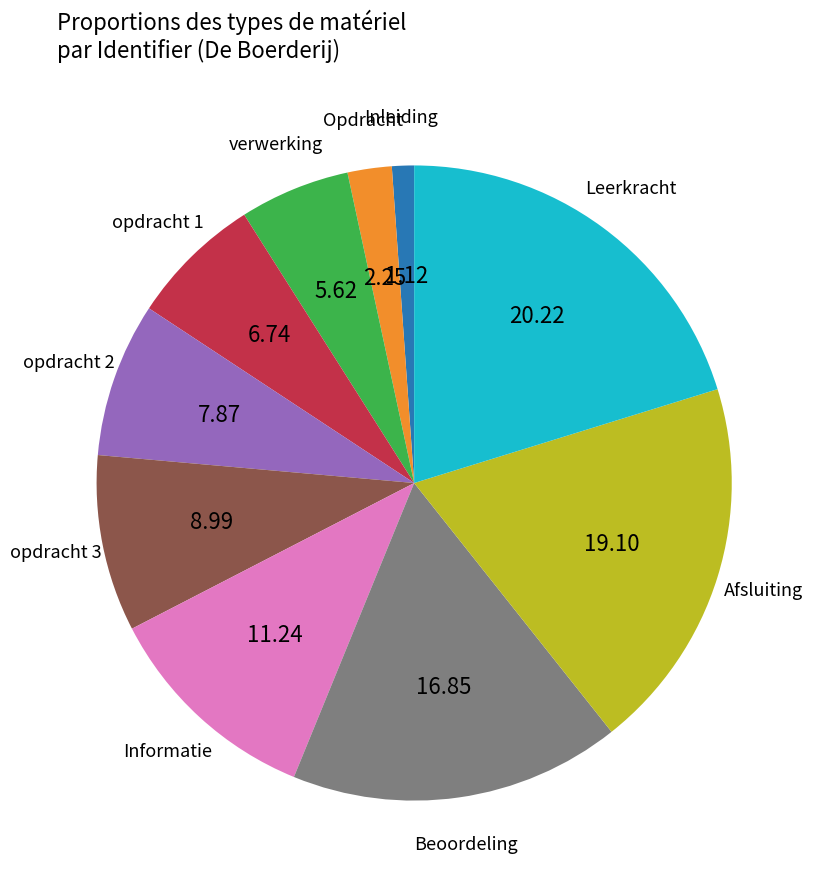

What is the ratio of the value at Informatie to the value at Afsluiting?

0.6